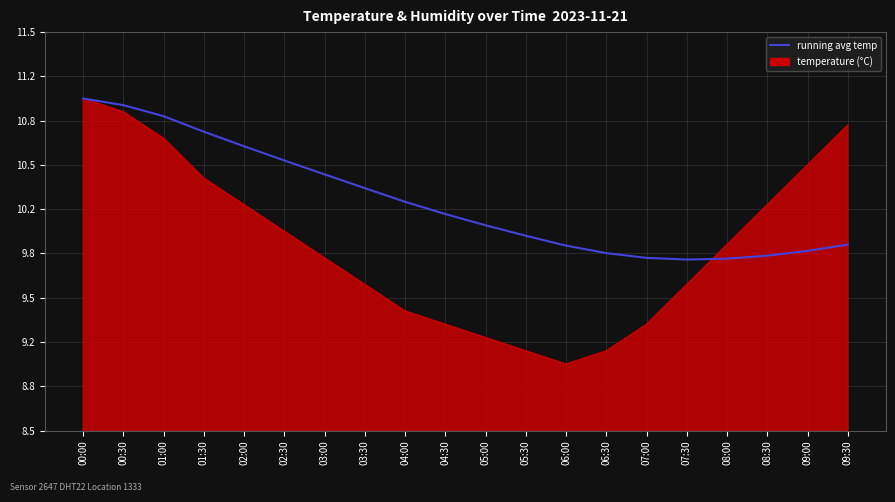

Is this an area chart (filled region under the line)?

Yes